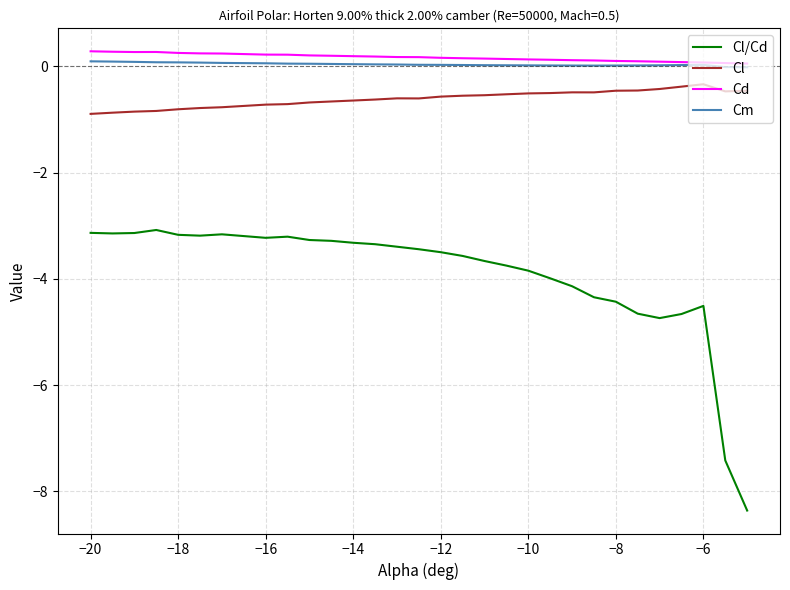

Which series has the largest range (max minus min)?

Cl/Cd